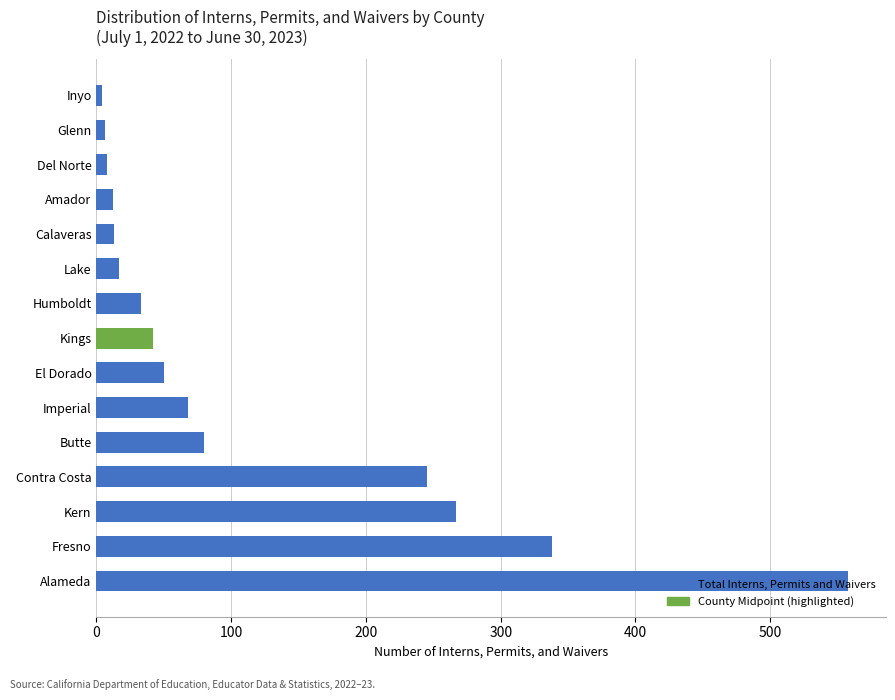

Which category has the highest value across all series?

Alameda